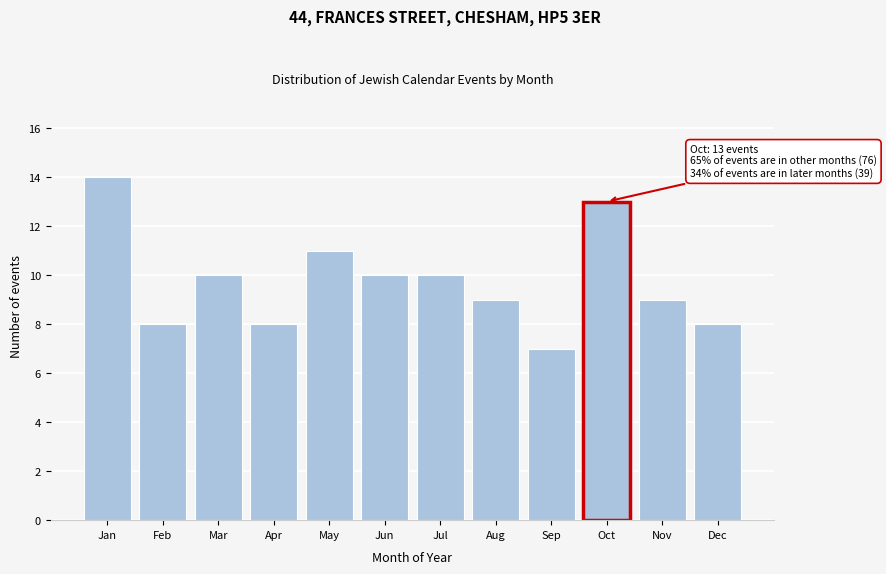

Reading left to right, transcribe all the data shown in this chart.

14	8	10	8	11	10	10	9	7	13	9	8